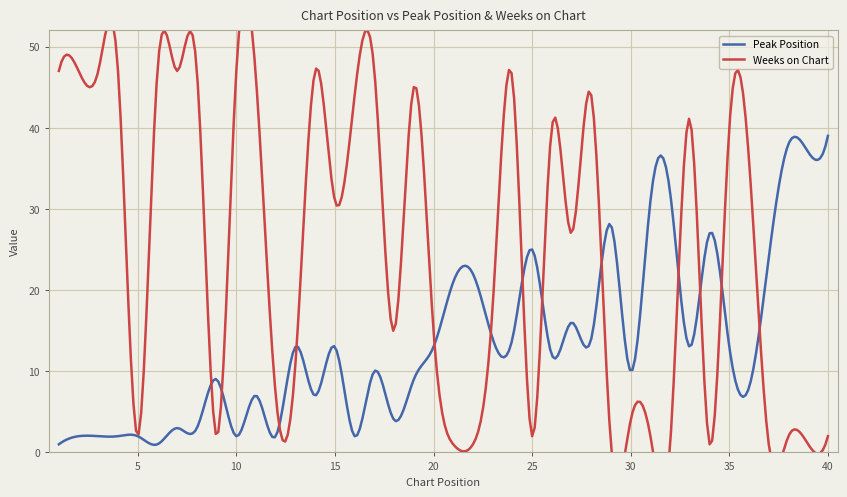

What is the difference between the Peak Position values at 38 and 8?

35